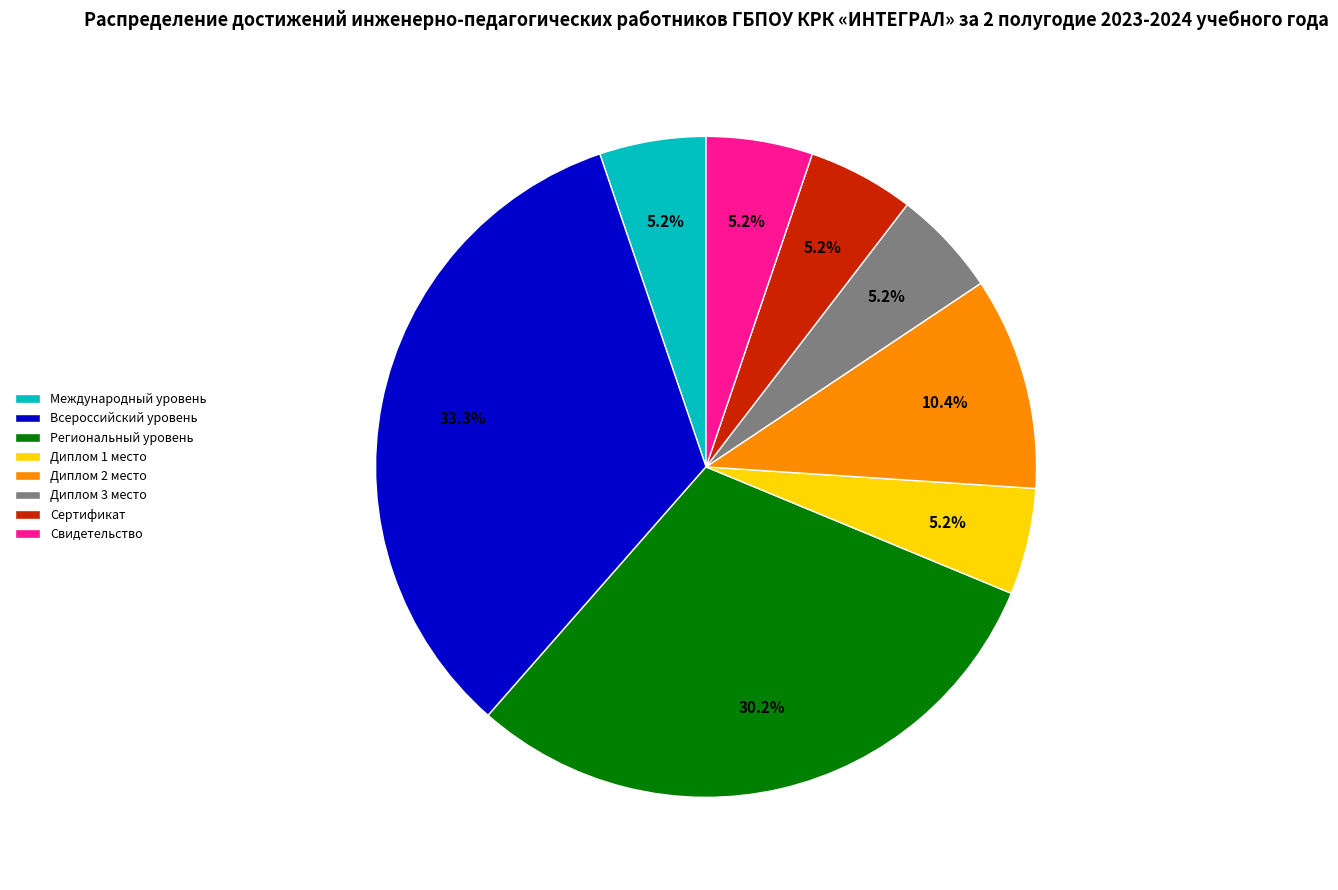

Does Свидетельство represent more than half of the total?

No